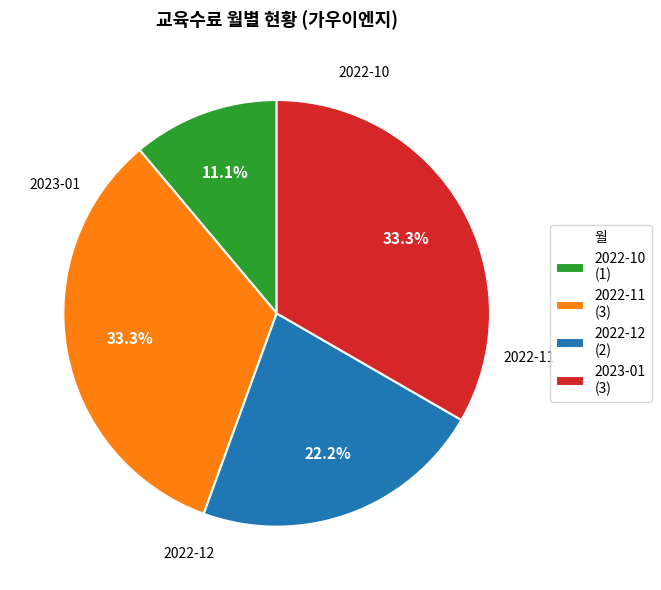

Which slice is the smallest?

2022-10 (1)